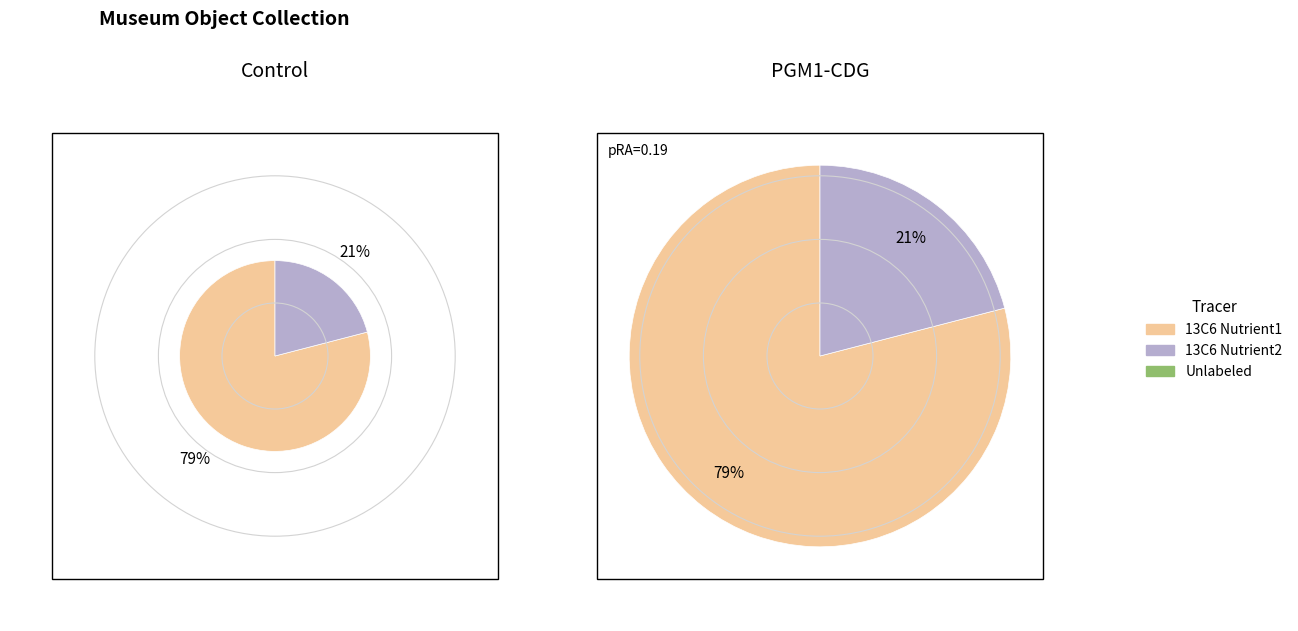

Combined, do 3 and 1 account for over 50%?

No